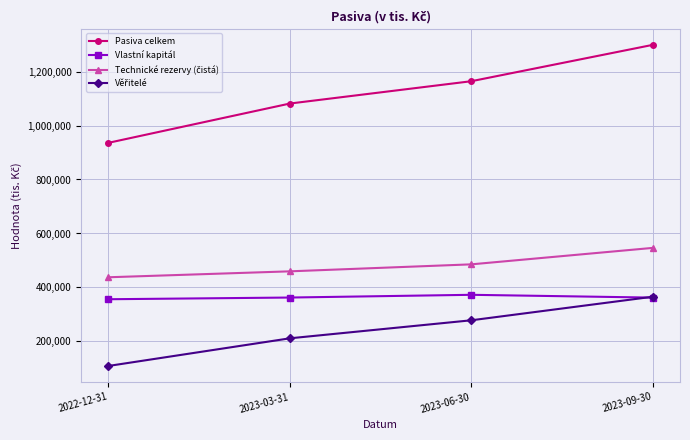

True or false: Pasiva celkem has a value of 408226 at 2023-03-31.

False